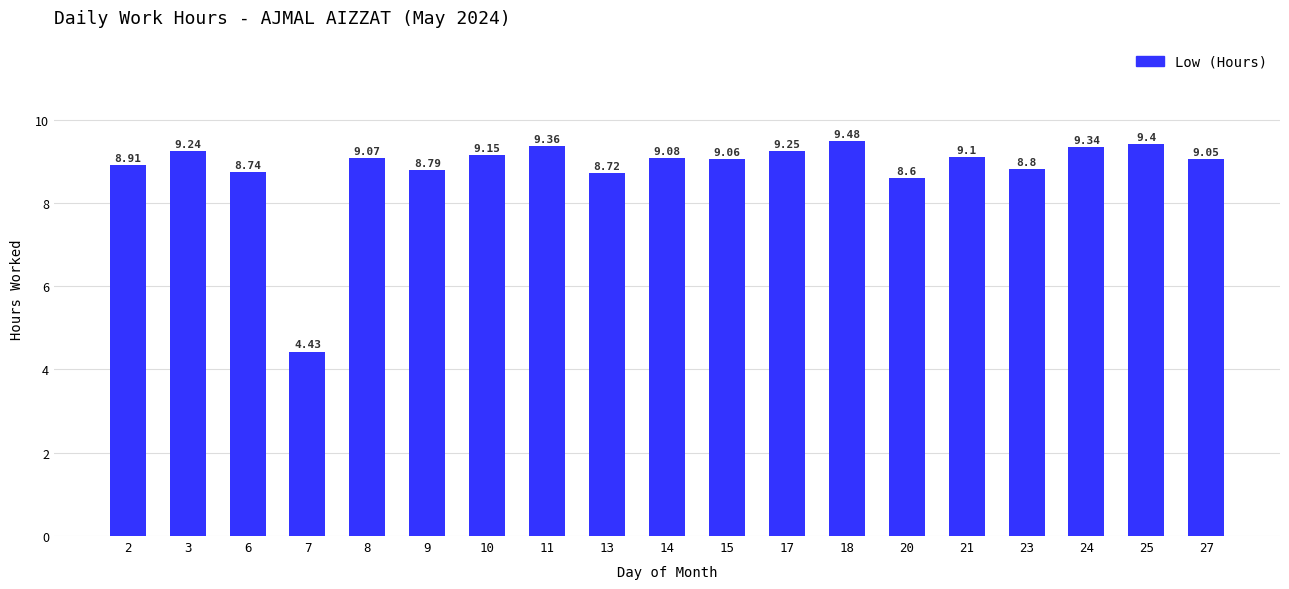

What is the difference between the values at 23 and 6?

0.1